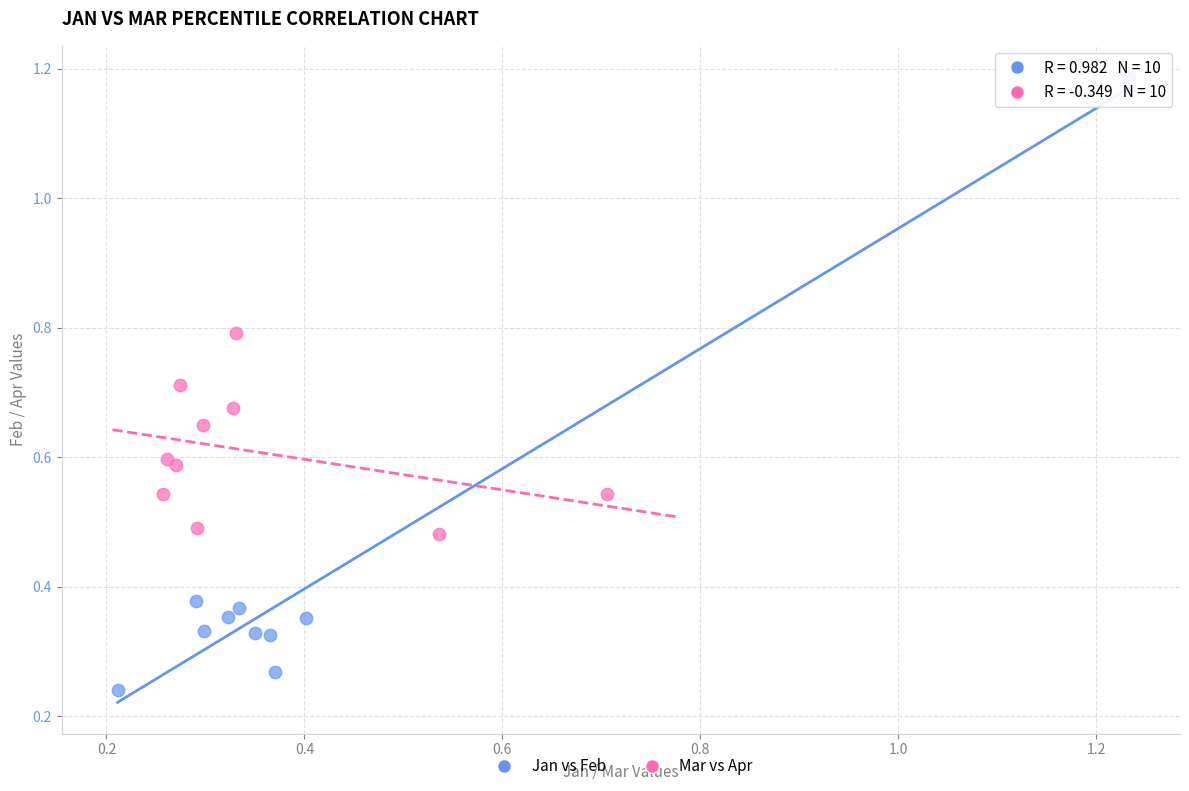

Which series has the widest spread of Y values?

Jan vs Feb